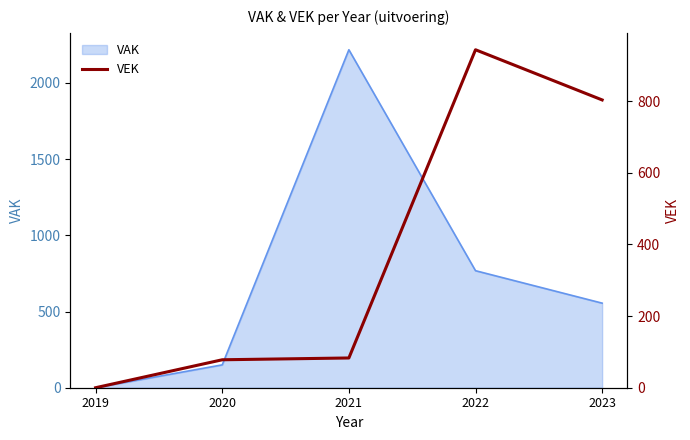

Which category has the highest value in the VAK series?

2021